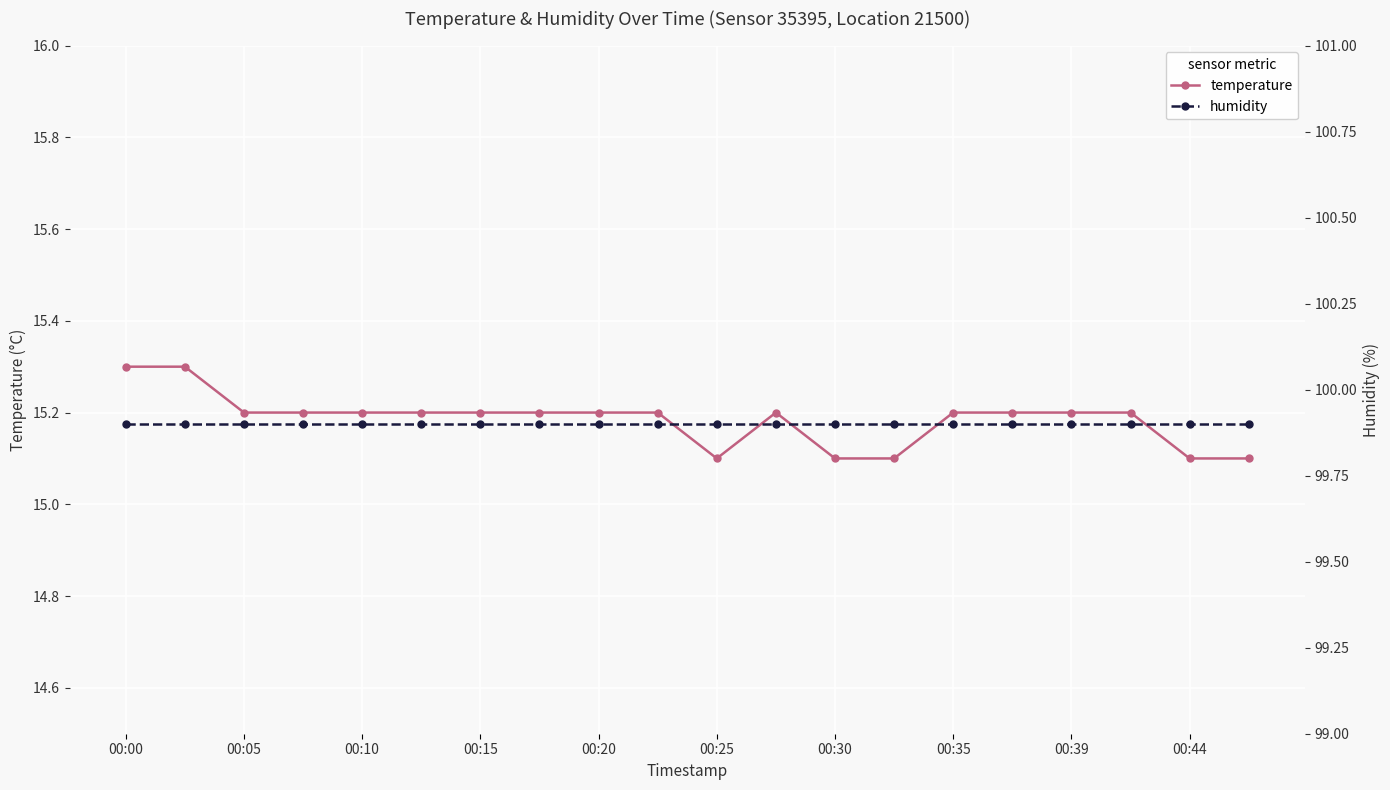

Rank the series at 15 from lowest to highest value.

temperature, humidity